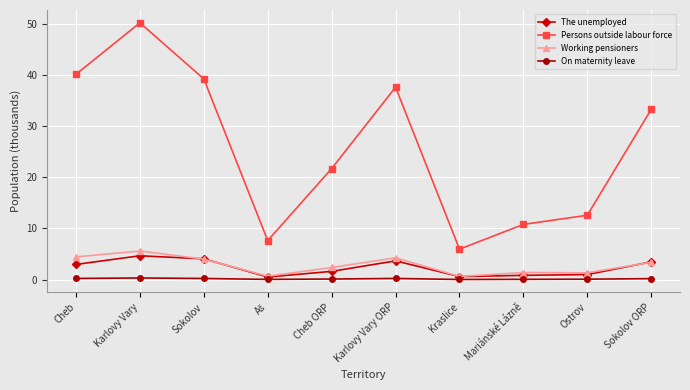

Between Cheb and Sokolov ORP, which series saw the biggest shift?

Persons outside labour force